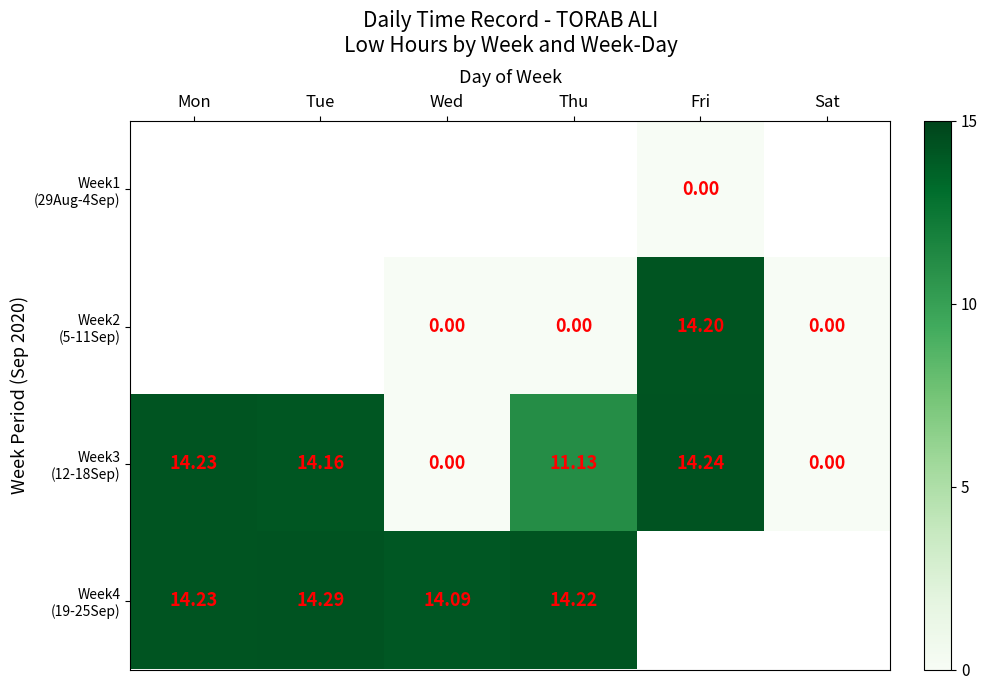

How many values in the Week4 (19-25Sep) series exceed 14?

4